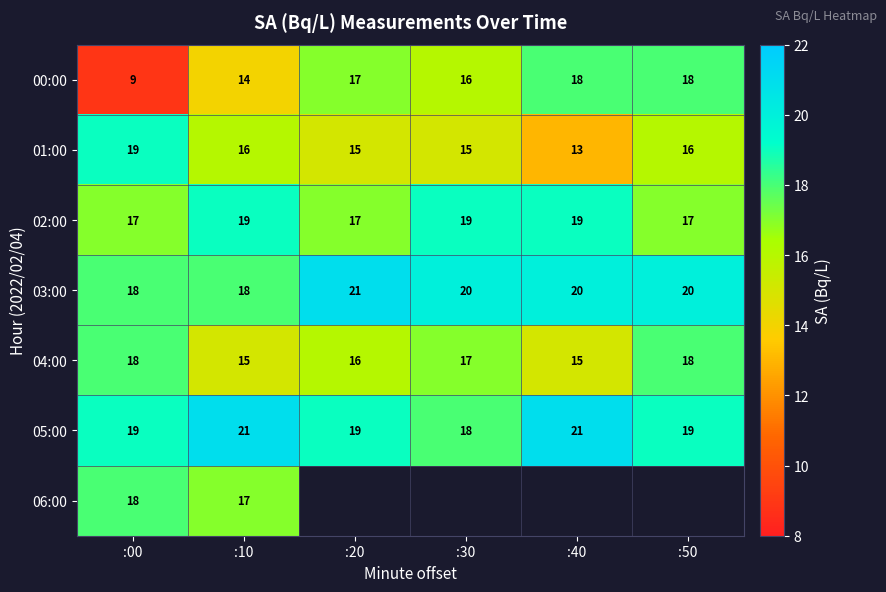

At which label is 04:00 closest to 16?

:20